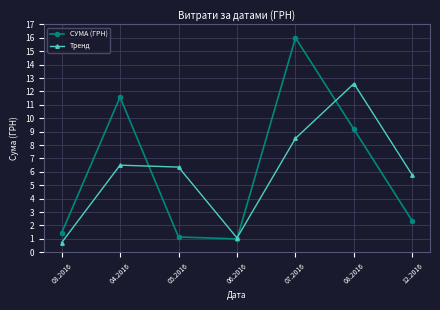

Is it true that СУМА (ГРН) equals 1.4 at 12.2016?

False